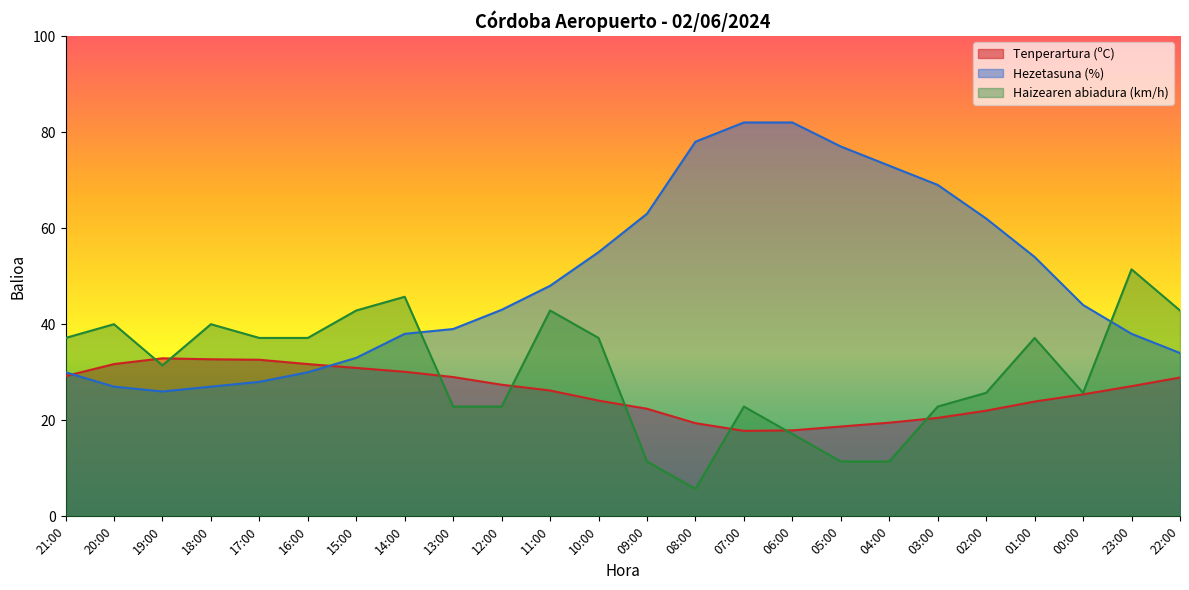

Which series changed the most between 10:00 and 08:00?

Haizearen abiadura (km/h)